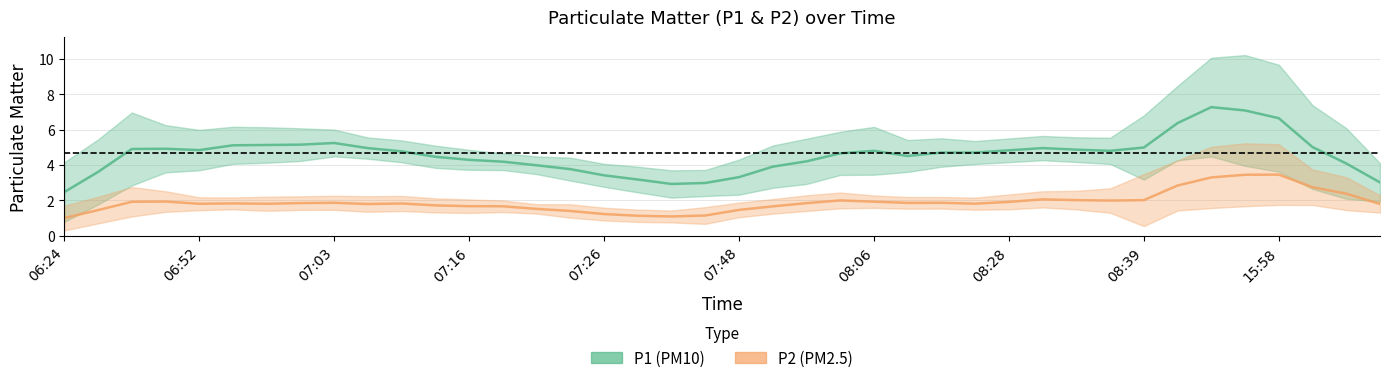

True or false: P1 and P2 cross at least once.

False